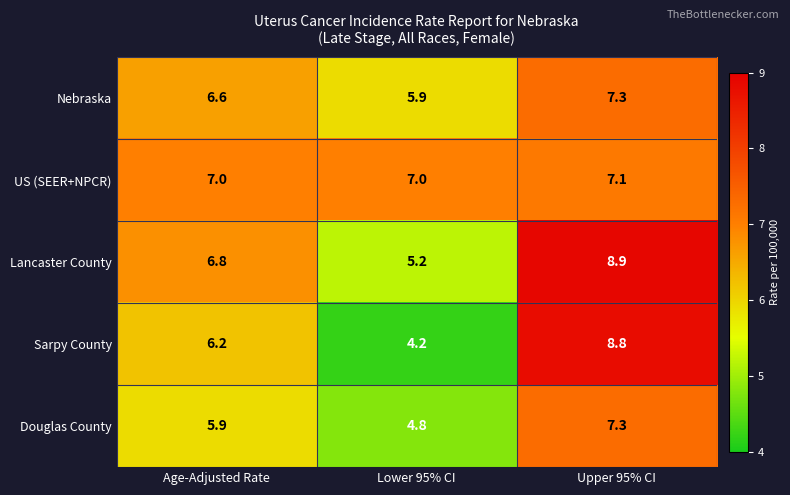

Reading right to left, list all the values displayed in this chart.

Nebraska: 7.3	5.9	6.6
US (SEER+NPCR): 7.1	7.0	7.0
Lancaster County: 8.9	5.2	6.8
Sarpy County: 8.8	4.2	6.2
Douglas County: 7.3	4.8	5.9